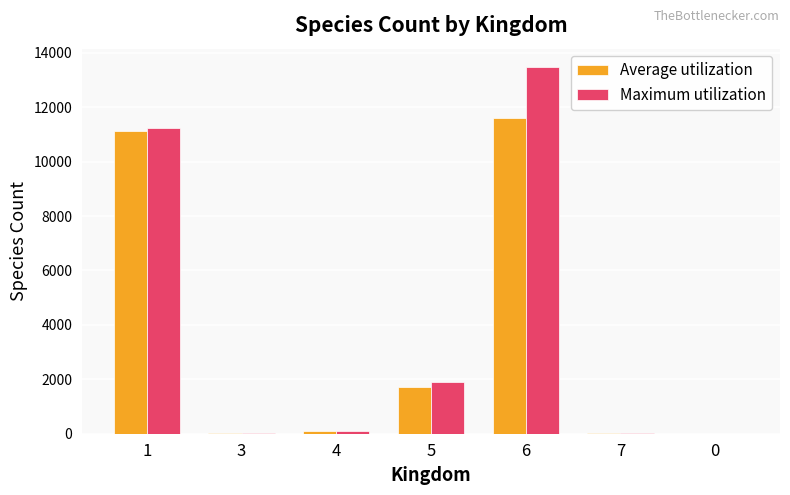

What is the sum of all Maximum utilization values?

26785